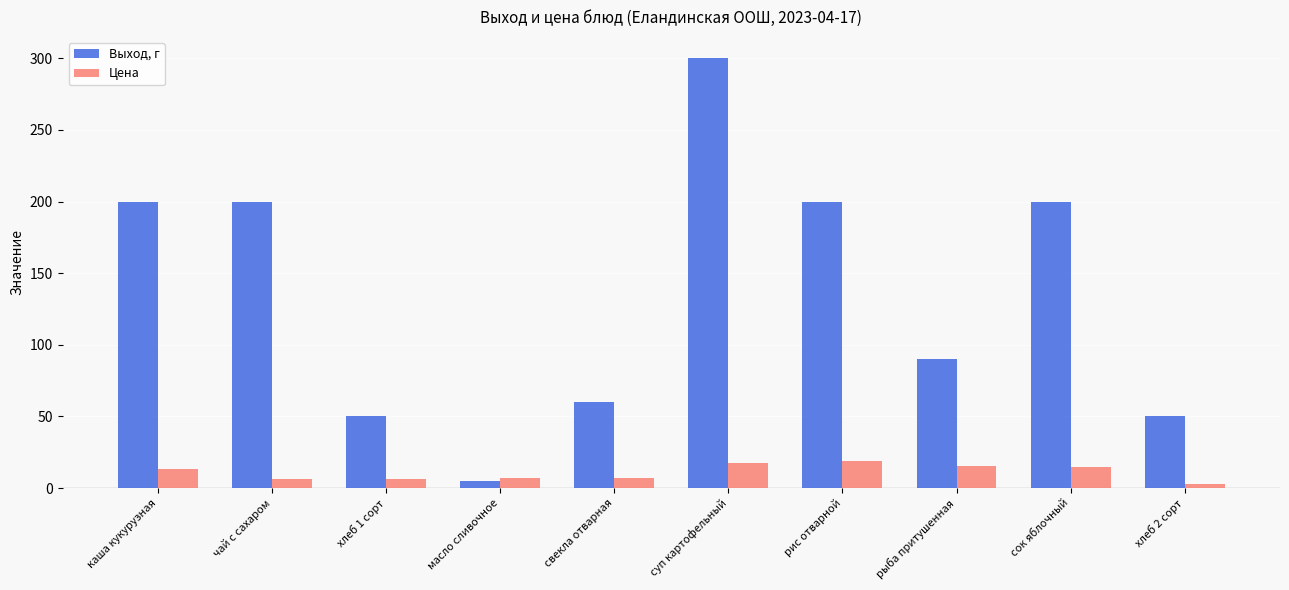

What is the sum of all Выход, г values?

1355.0